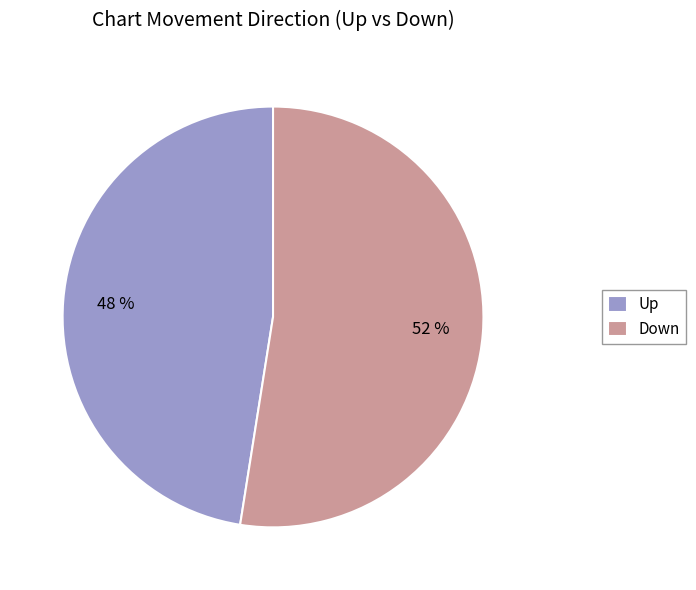

Does any single category account for the majority?

Yes